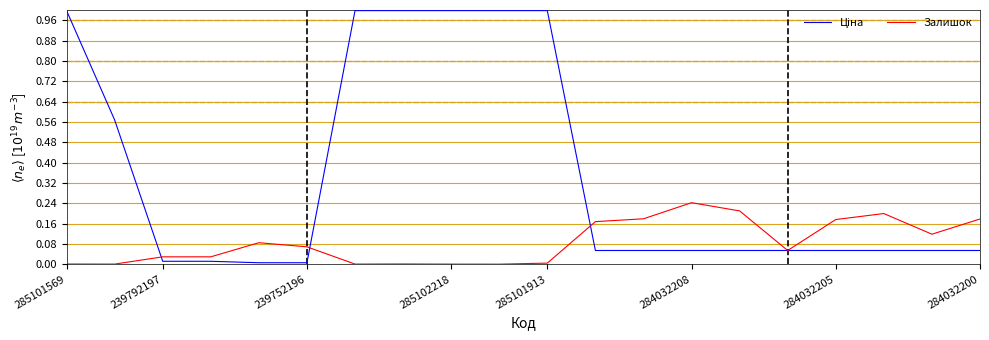

What is the maximum value shown in the chart?

1.0